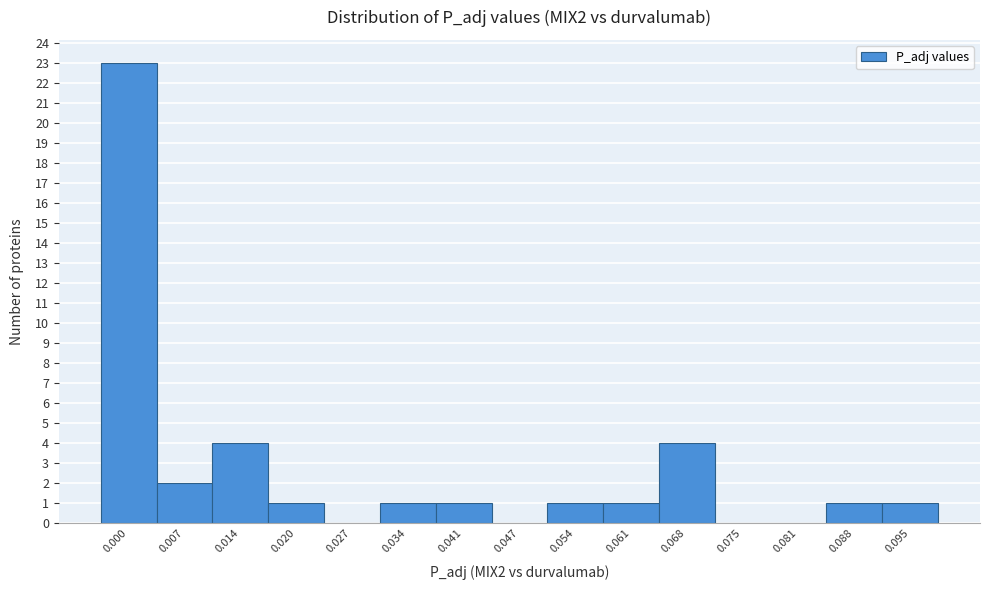

Reading left to right, transcribe all the data shown in this chart.

0.000=23	0.007=2	0.014=4	0.020=1	0.027=0	0.034=1	0.041=1	0.047=0	0.054=1	0.061=1	0.068=4	0.075=0	0.081=0	0.088=1	0.095=1